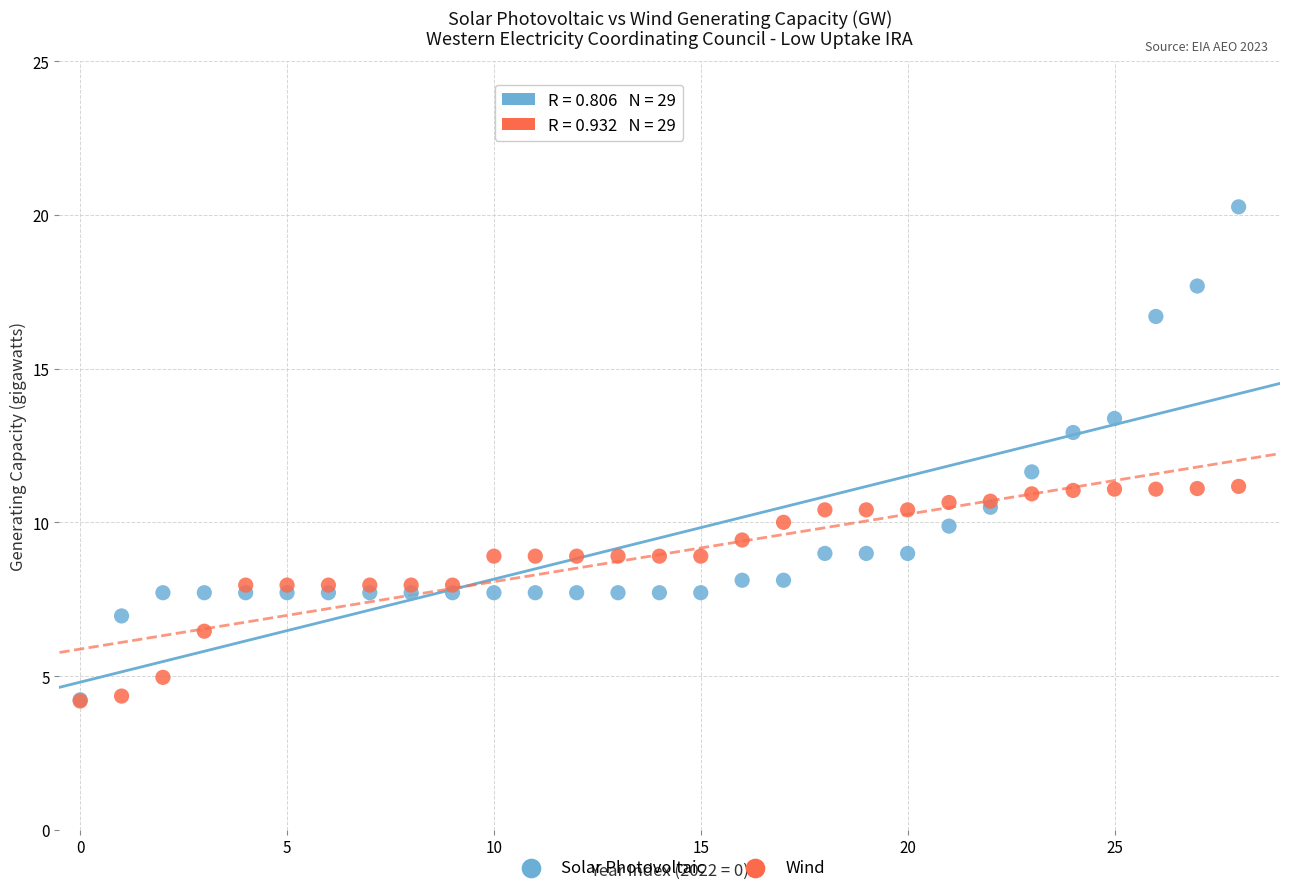

Which series reaches the maximum Y coordinate?

Solar Photovoltaic